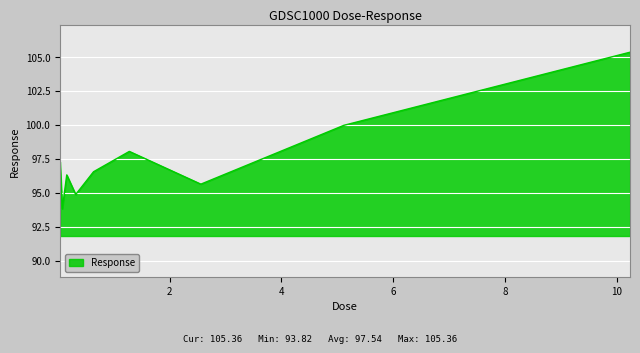

What is the difference between the maximum and minimum values?

11.5